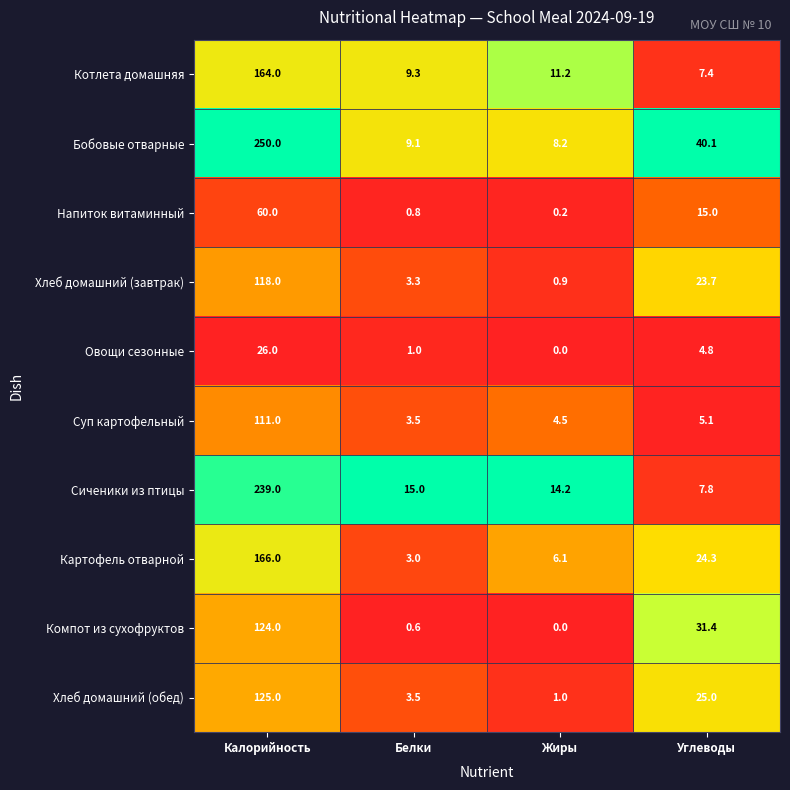

What is the difference between the Бобовые отварные values at Углеводы and Жиры?

31.9